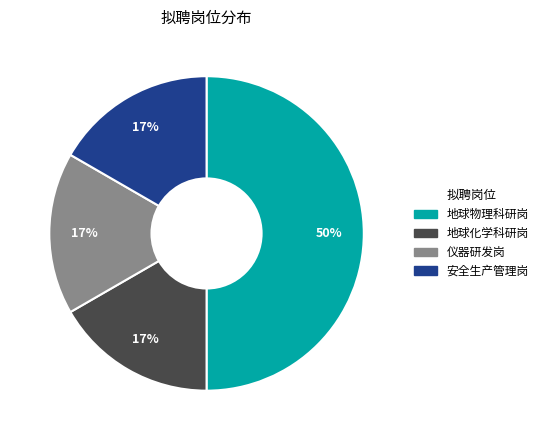

To the nearest percent, what is the average slice percentage?

25%